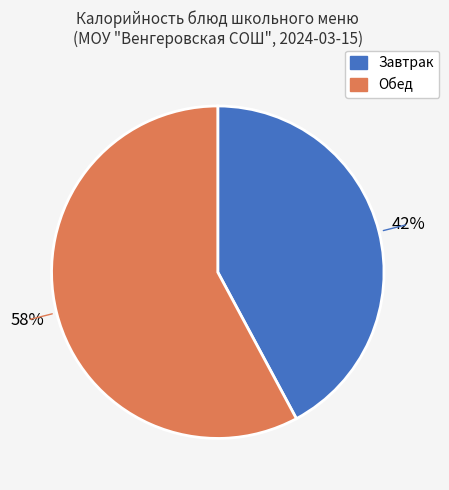

To the nearest percent, what is the difference between the largest and smallest slice percentages?

16%